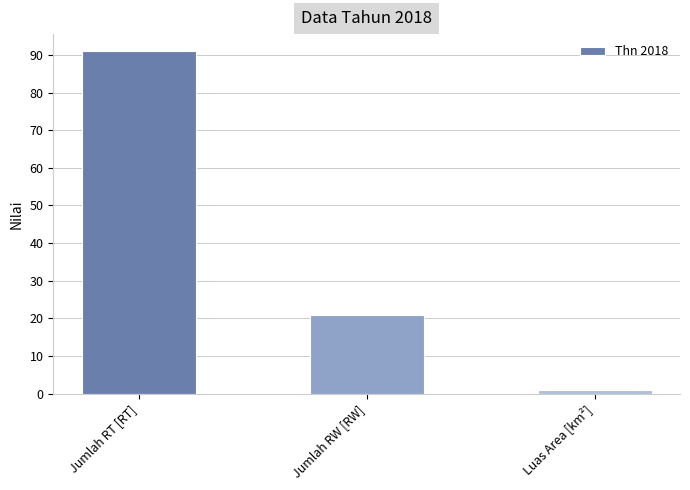

How many distinct data groups are displayed?

1